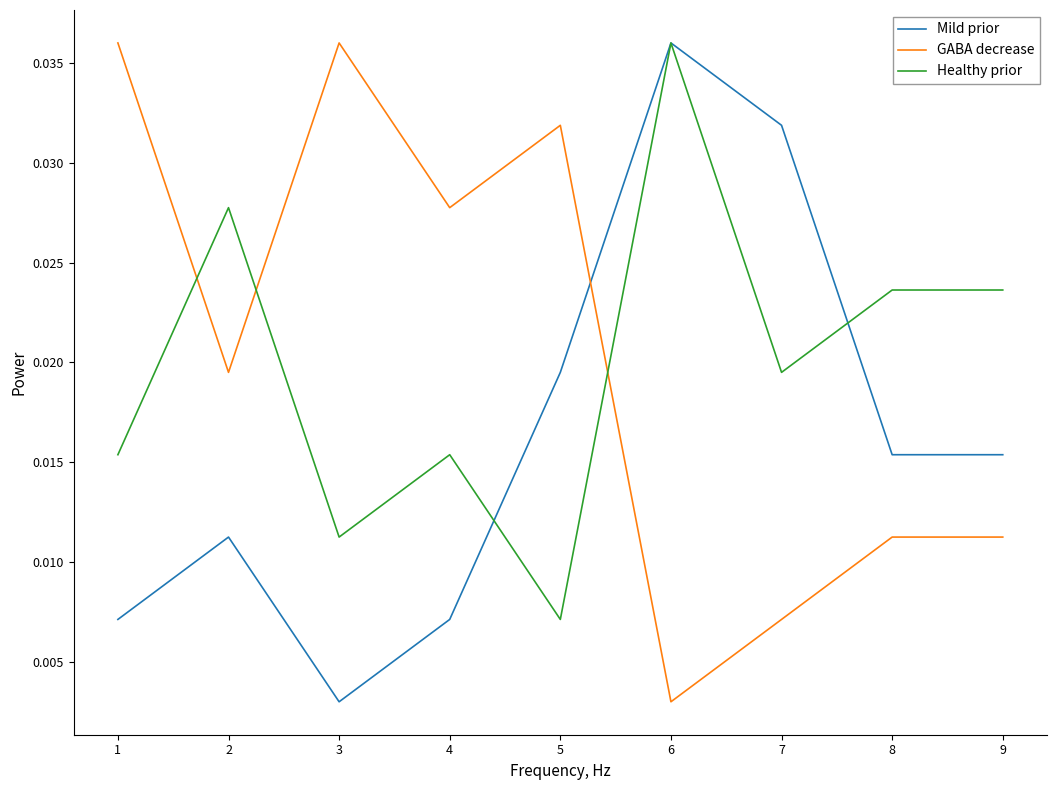

After their last crossing, which series has the higher values: Mild prior or GABA decrease?

Mild prior